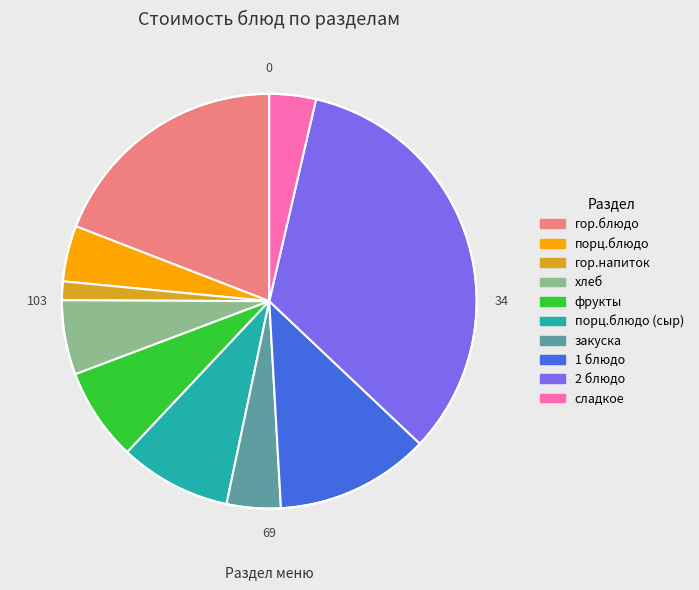

Does any single category account for the majority?

No